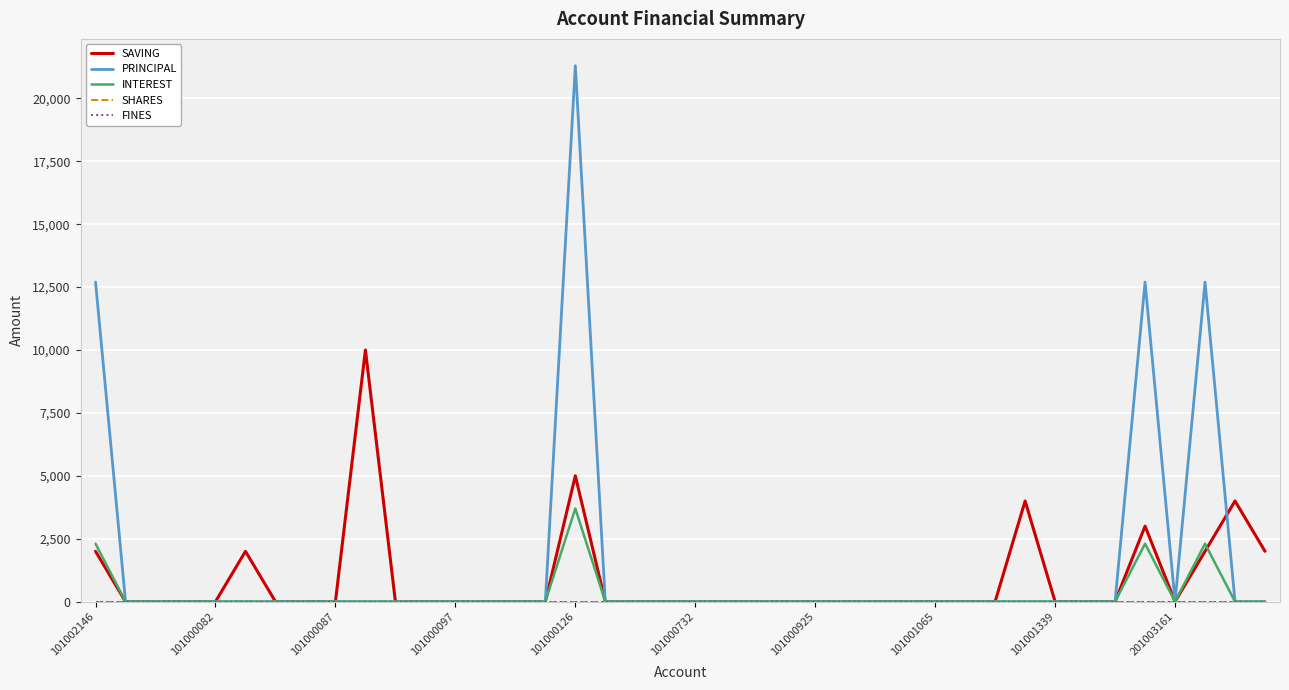

Does the chart display data point markers on the line(s)?

No